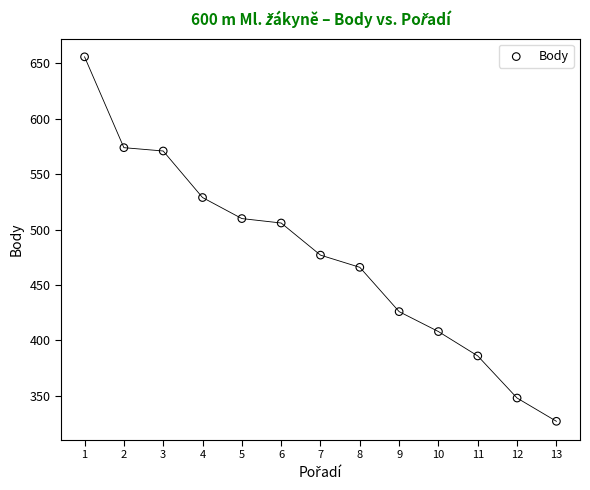

What is the range of X values (max minus min)?

12